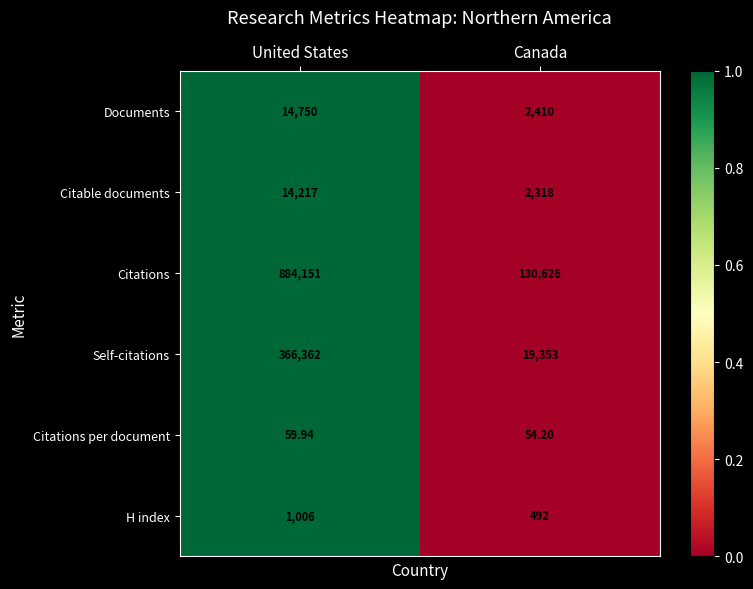

Which series has the widest spread of values?

Citations